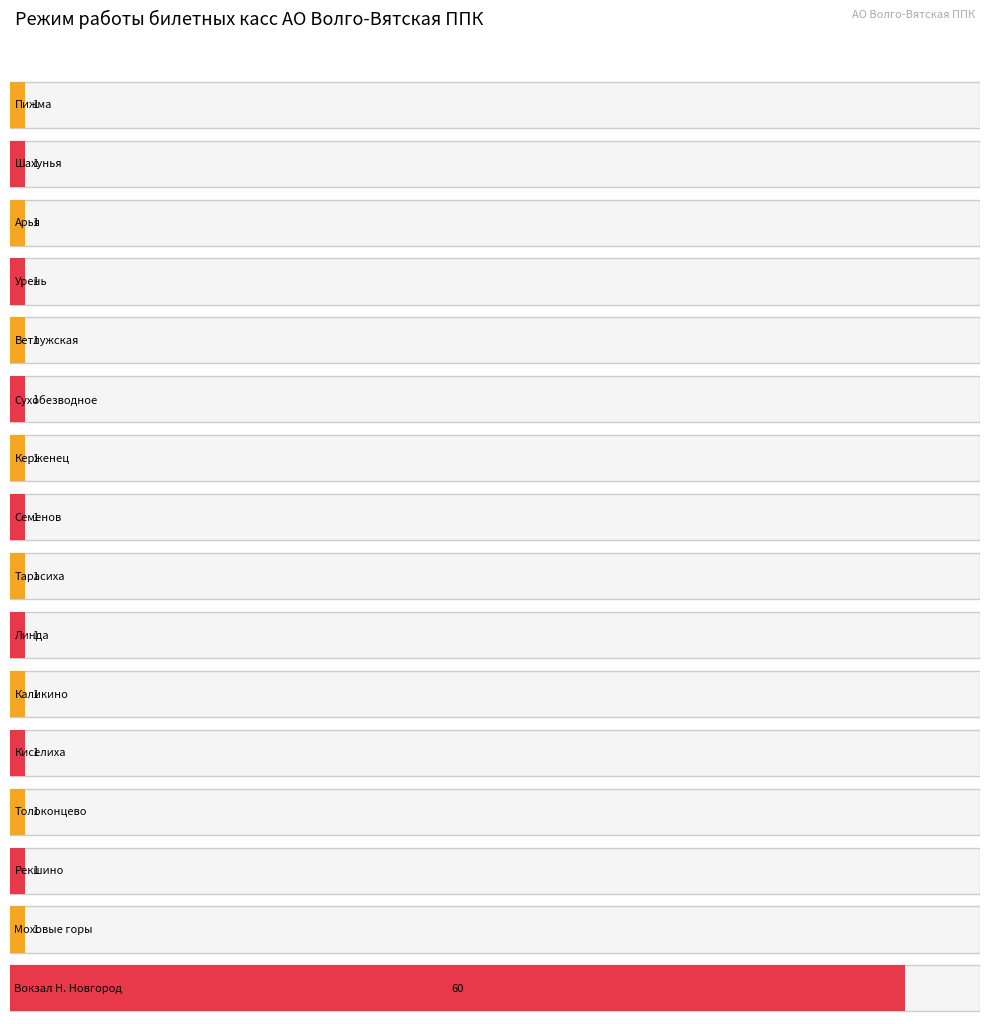

Does the chart contain any negative values?

No